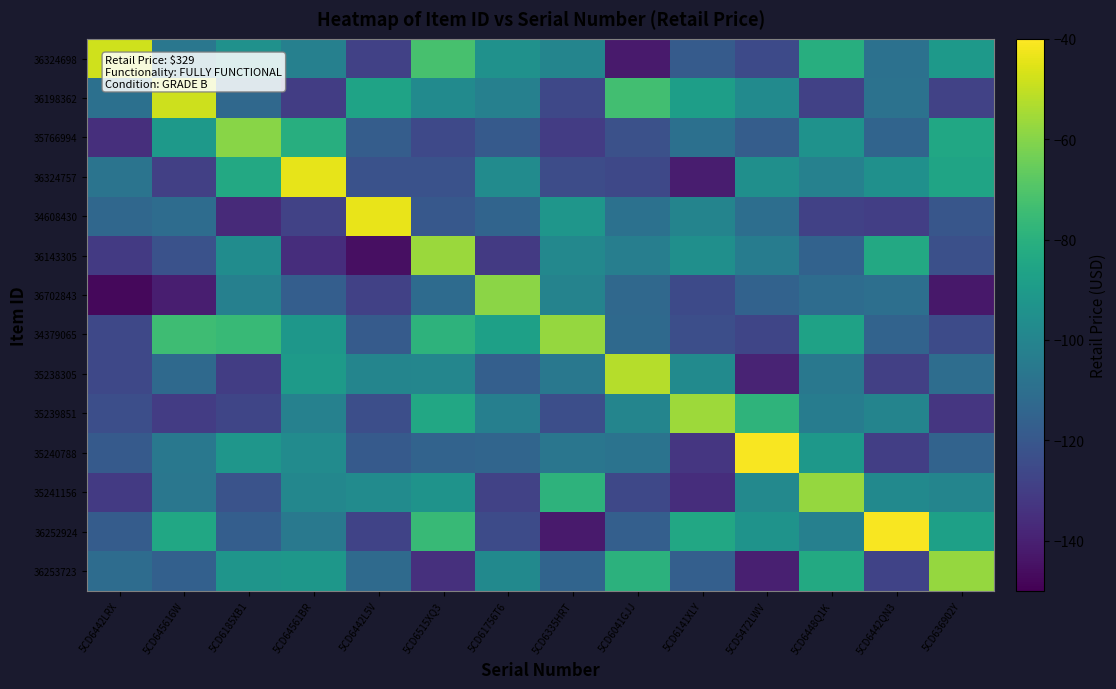

Which label corresponds to the smallest value in the chart?

5CD6442LRX